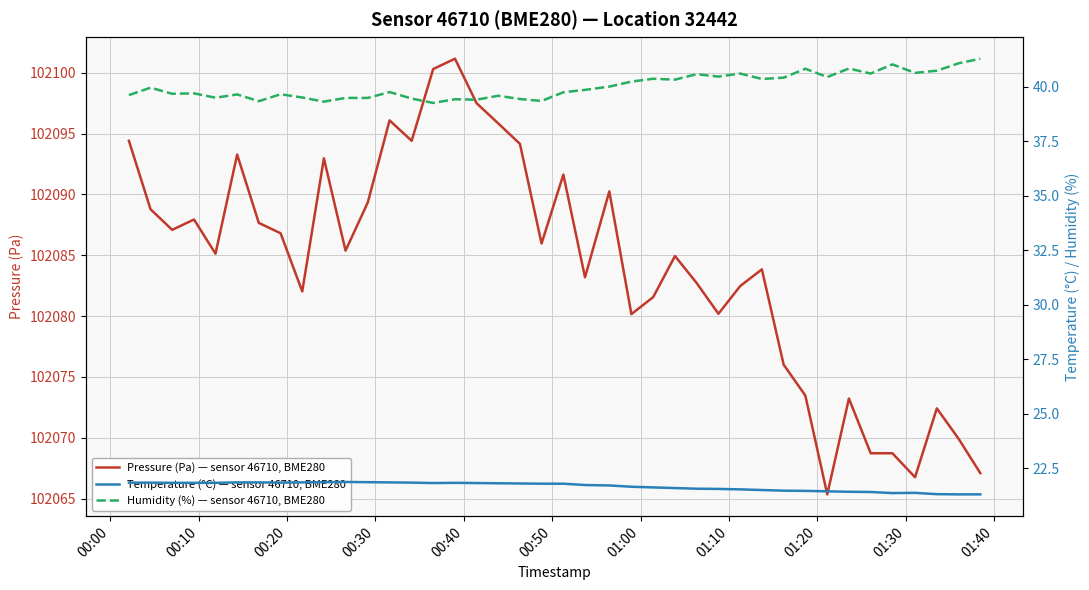

What is the maximum value for Pressure (Pa) — sensor 46710, BME280?

102101.2